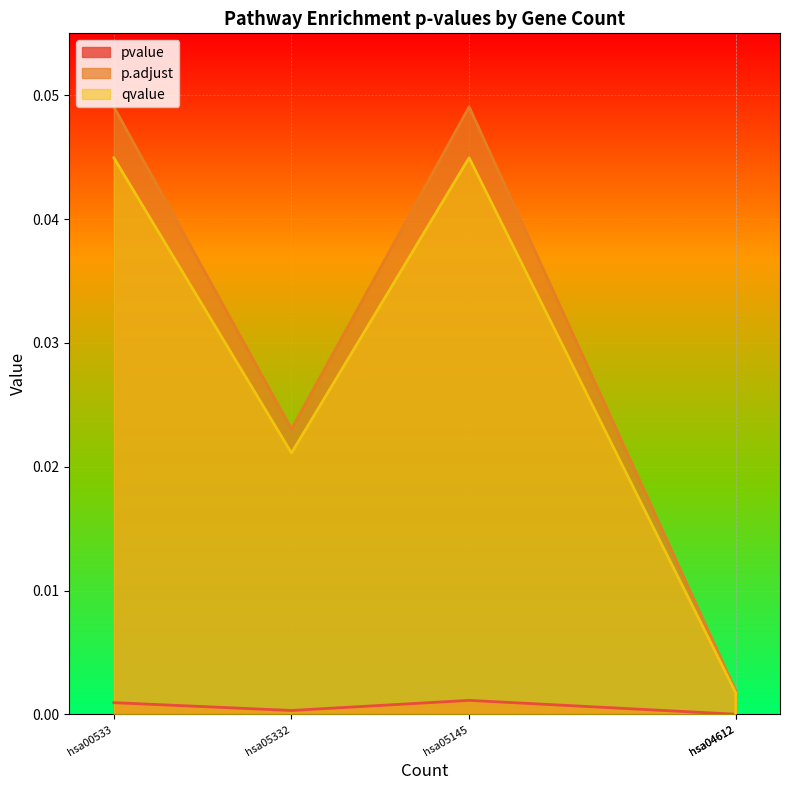

True or false: pvalue and qvalue cross at least once.

False